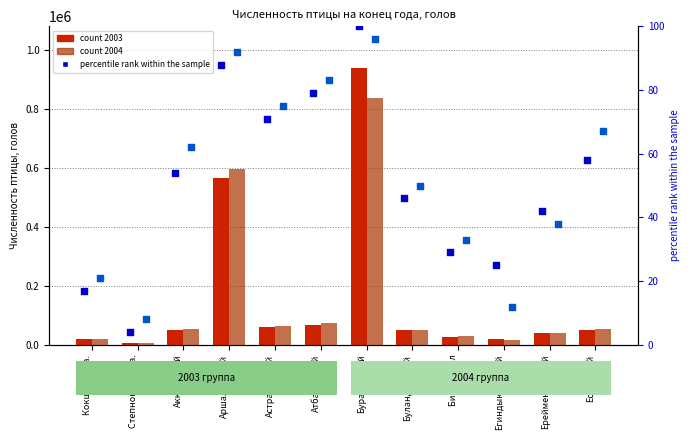

At which category is the sum across all series the highest?

Бурабайский